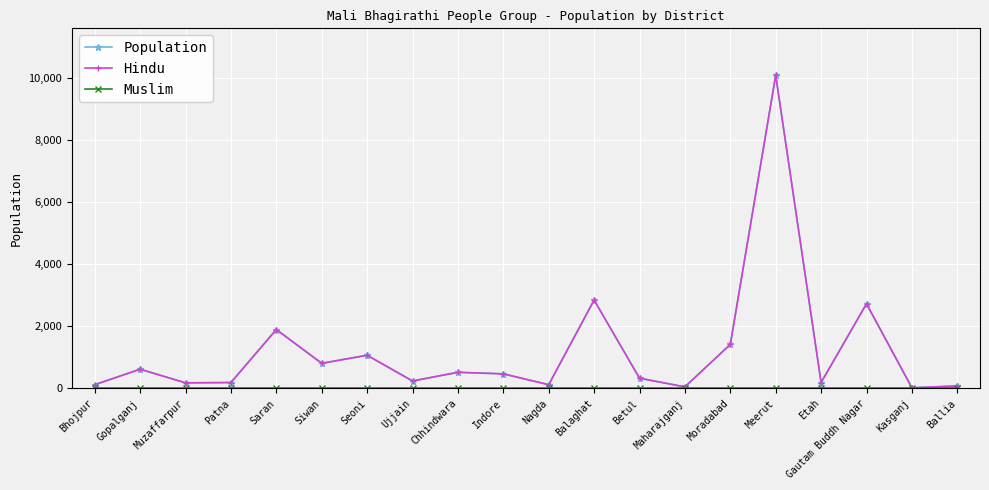

How many lines are shown in the chart?

3